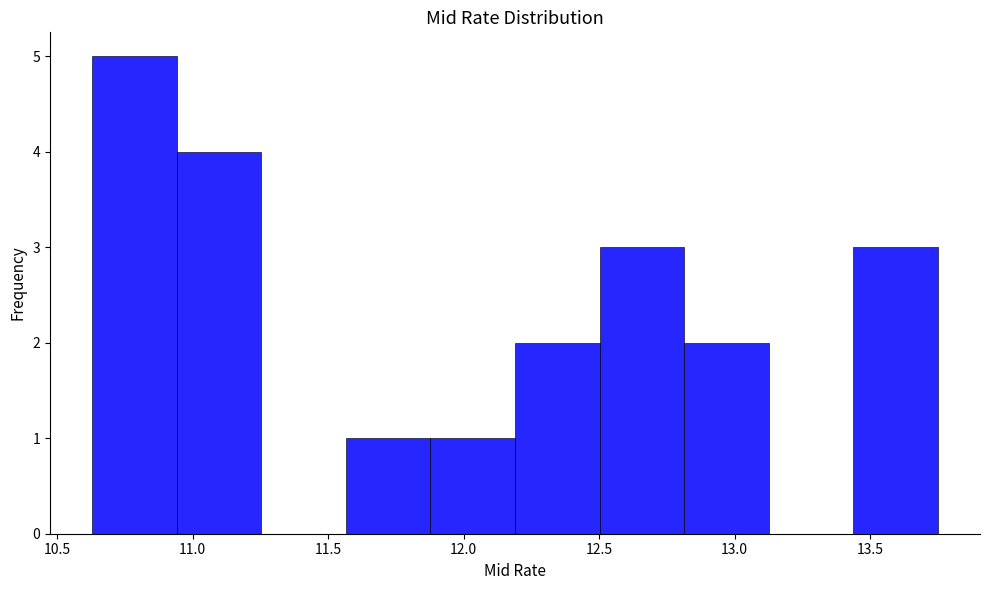

Which range on the x-axis has the tallest bar?

10.65 to 10.95